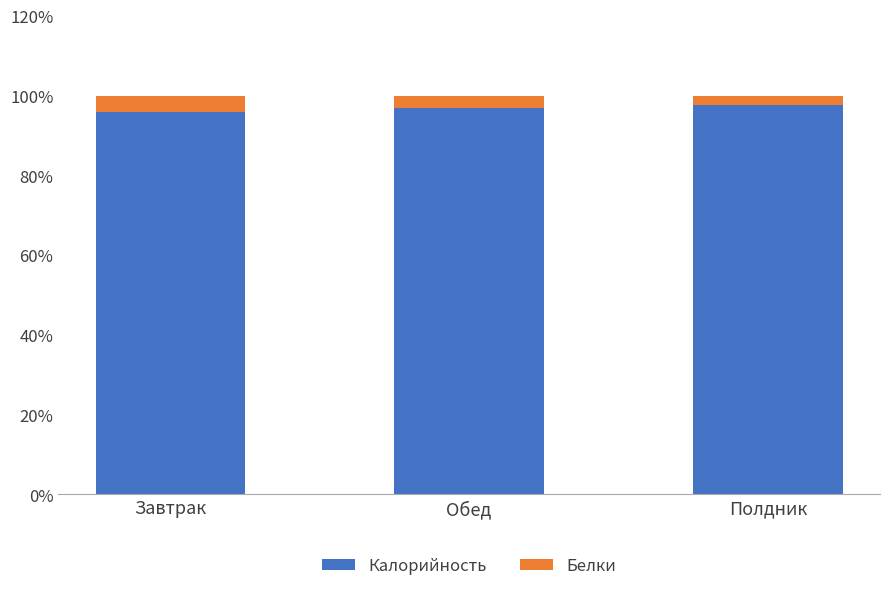

Where does the Калорийность series first go above 96?

Обед